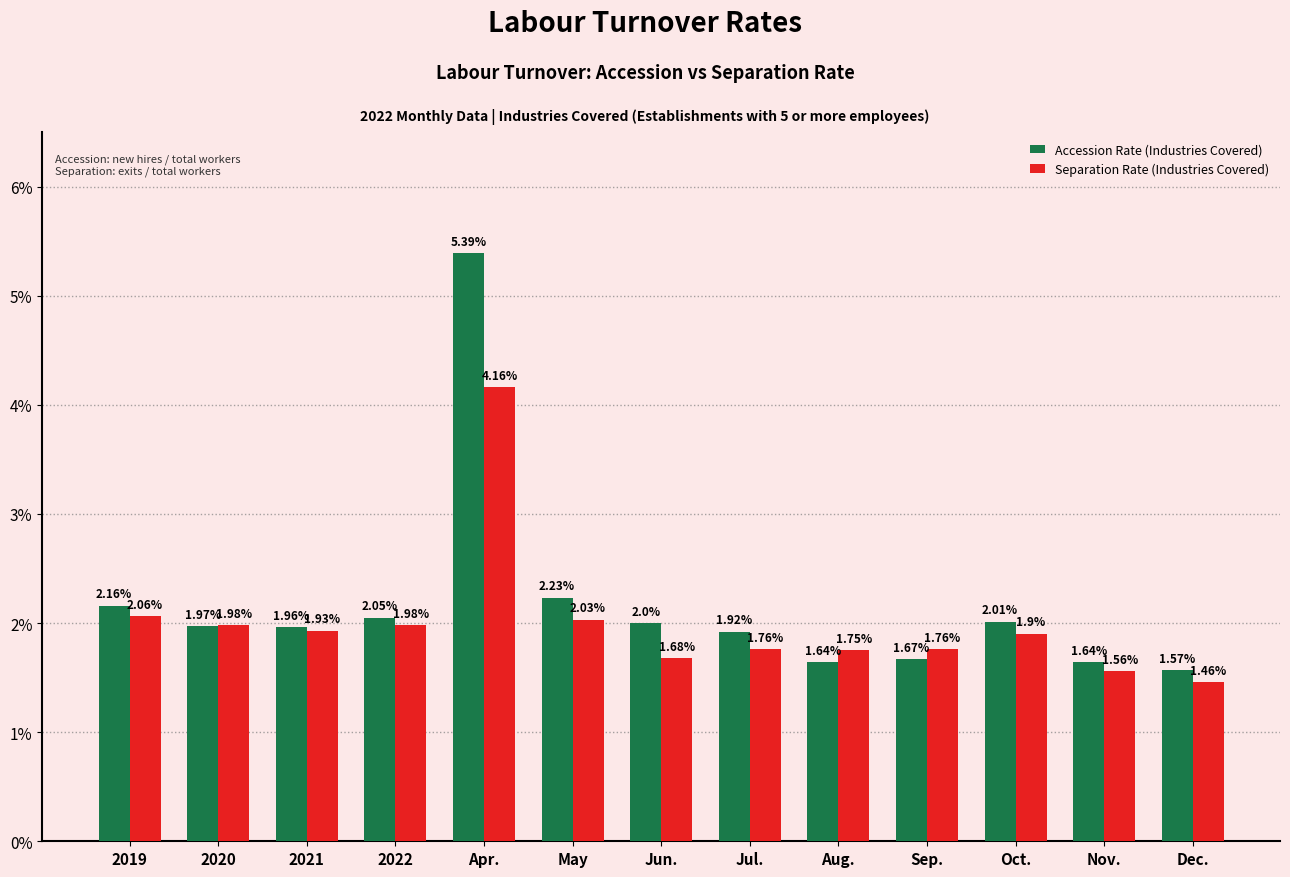

What are all the series names shown in the legend?

Accession Rate (Industries Covered), Separation Rate (Industries Covered)